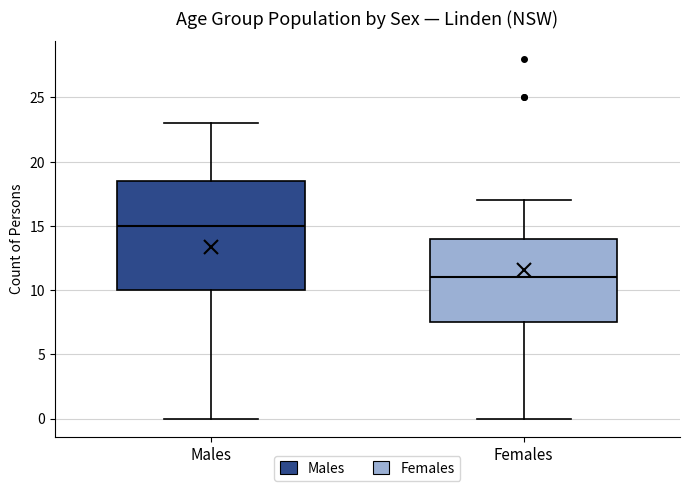

Reading left to right, transcribe this box plot: for each box, give where its median line is, the range the box spans, and where its two whiskers end, as read against the y-axis. The values are not printed on the chart, so give them approximately, as read against the axis.

Males: median 15.0, box 10.0 to 18.5, whiskers 0.0 to 23.0
Females: median 11.0, box 7.5 to 14.0, whiskers 0.0 to 17.0